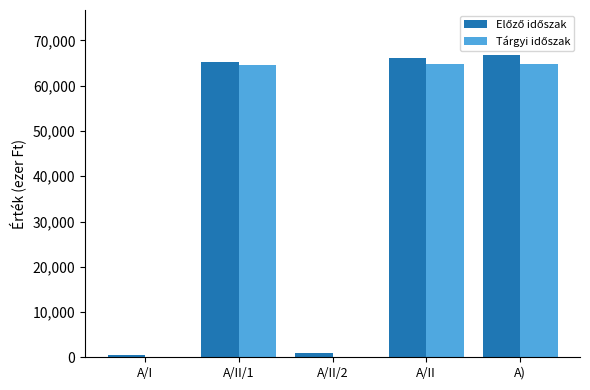

Are the bars grouped side by side (vs. stacked)?

Yes